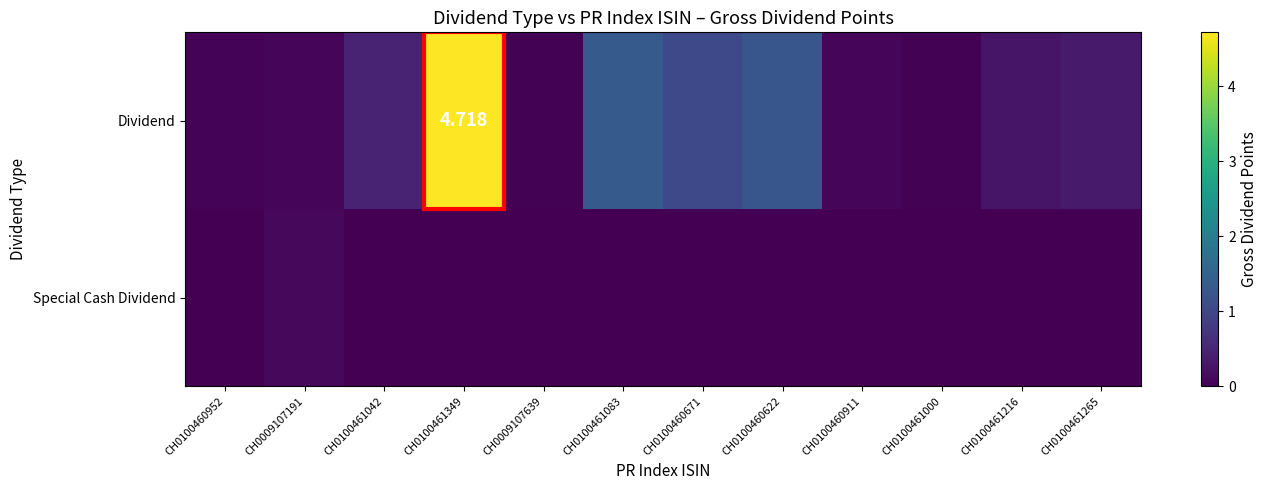

List the labels in order of Special Cash Dividend value, largest first.

CH0009107191, CH0100460952, CH0100461042, CH0100461349, CH0009107639, CH0100461083, CH0100460671, CH0100460622, CH0100460911, CH0100461000, CH0100461216, CH0100461265